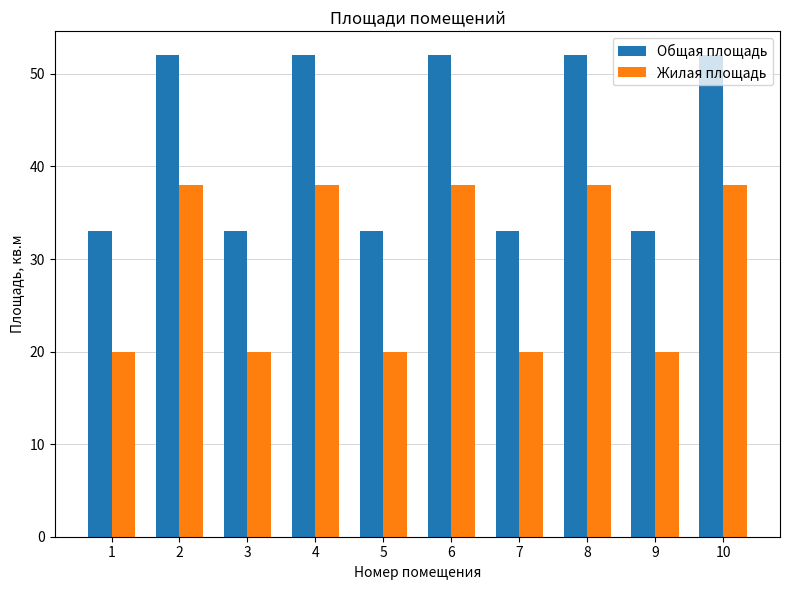

Which series has the largest total across all categories?

Общая площадь